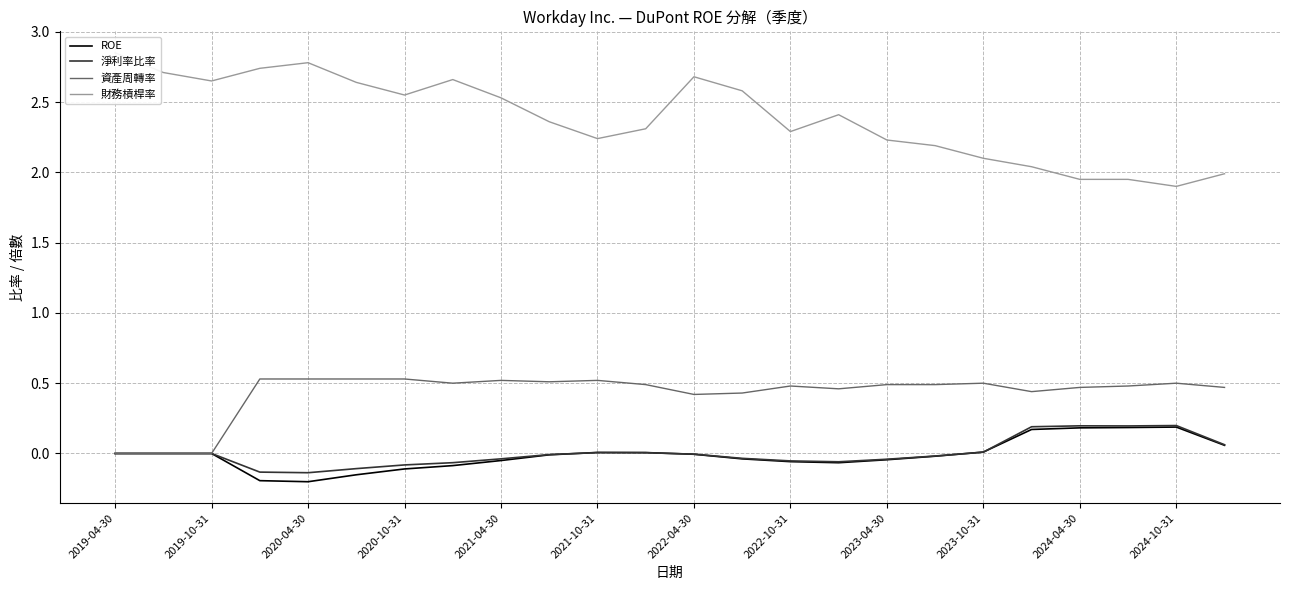

The value of 淨利率比率 at 17 is -0.0. True or false?

False